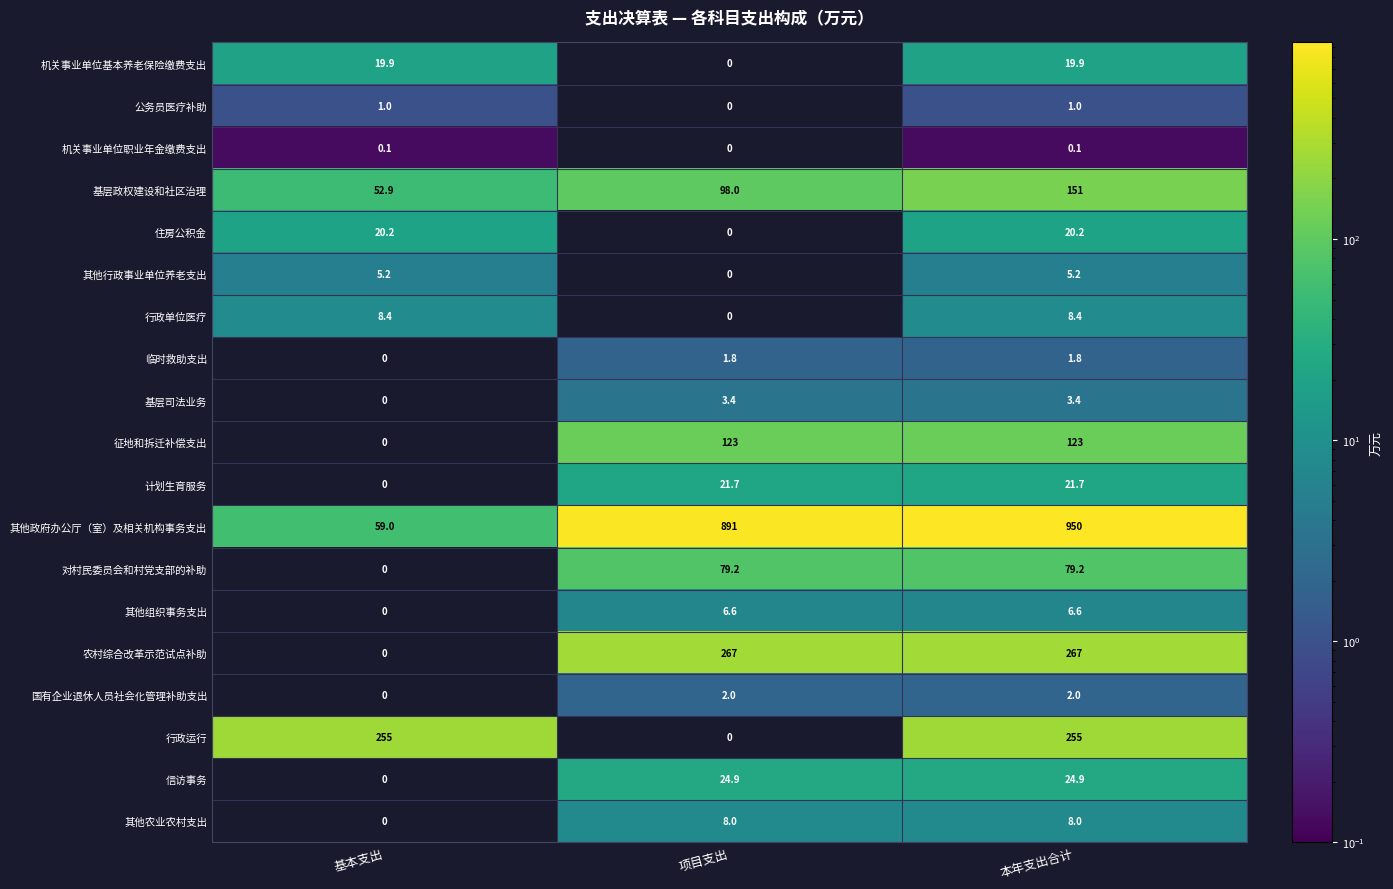

How many positive values does the 行政单位医疗 series have?

2